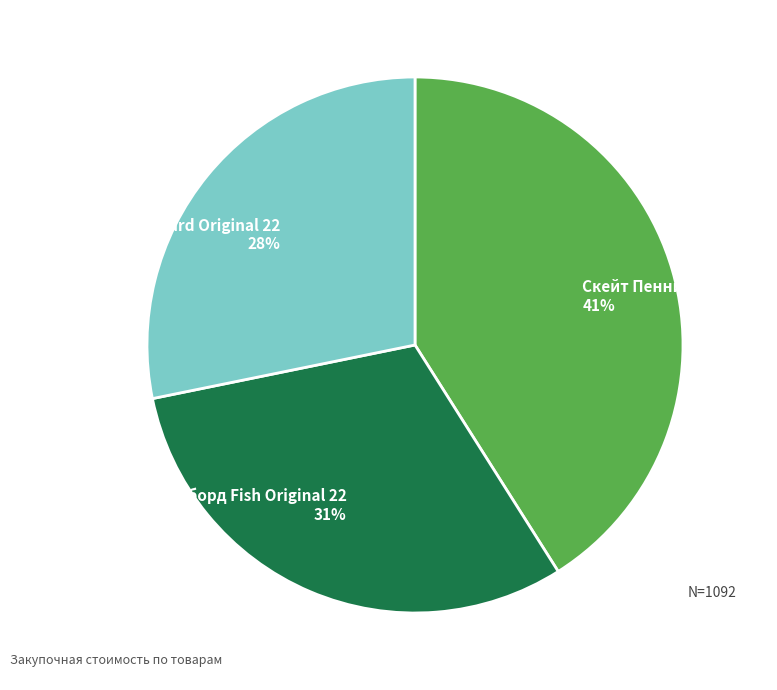

What percentage is the Скейтборд Fish Original 22 slice, to the nearest percent?

31%